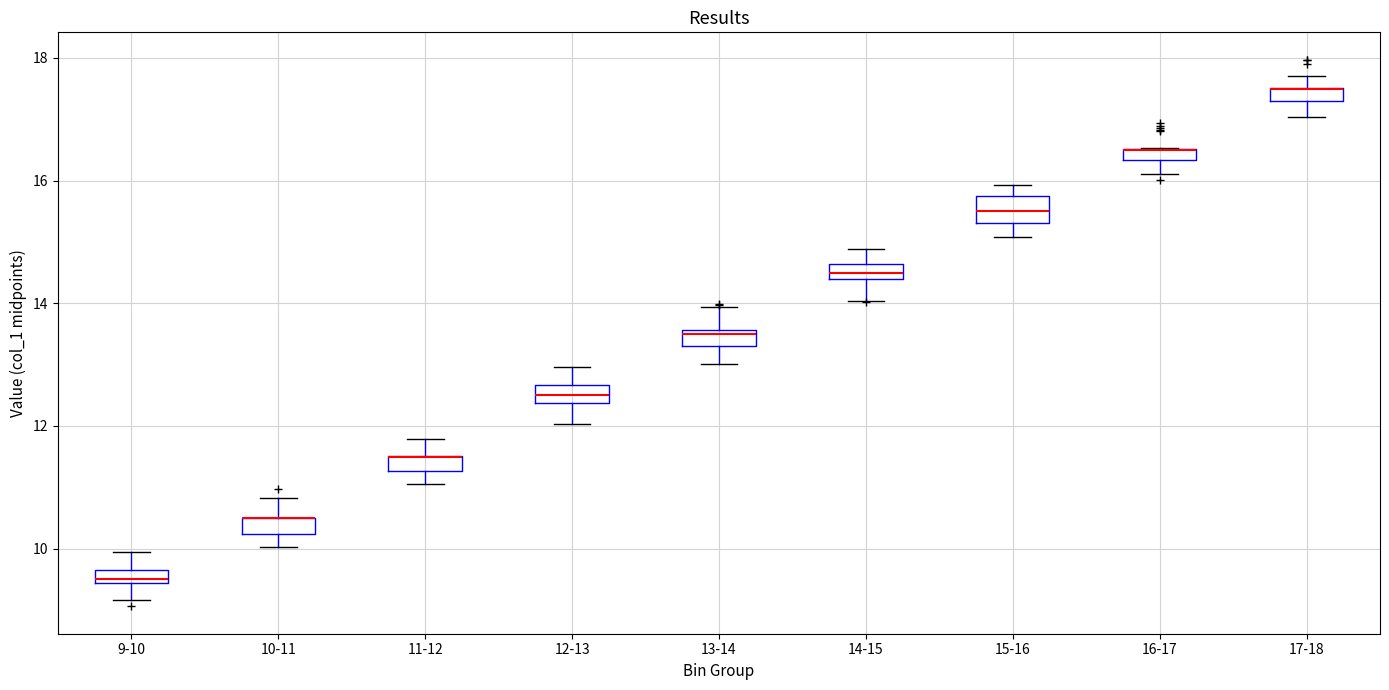

Where does the upper whisker of the box for 14-15 end on the y-axis? The values are not printed on the chart, so give them approximately, as read against the axis.

14.8